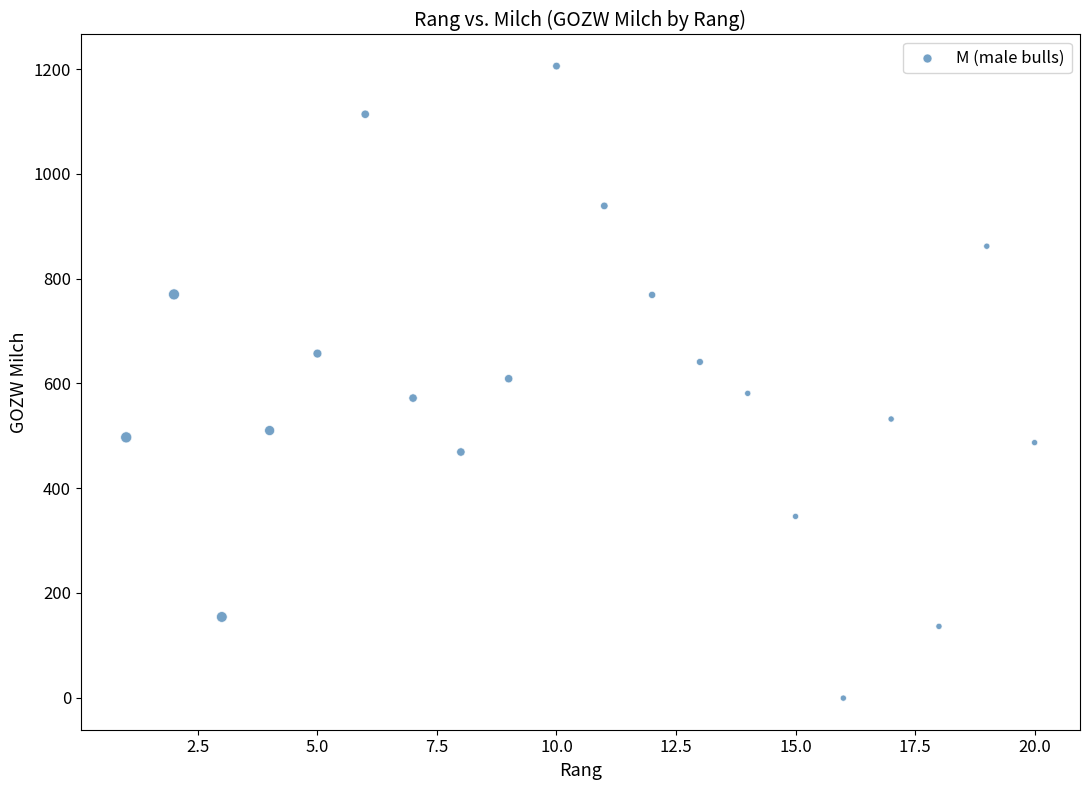

What is the range of Y values (max minus min)?

1207